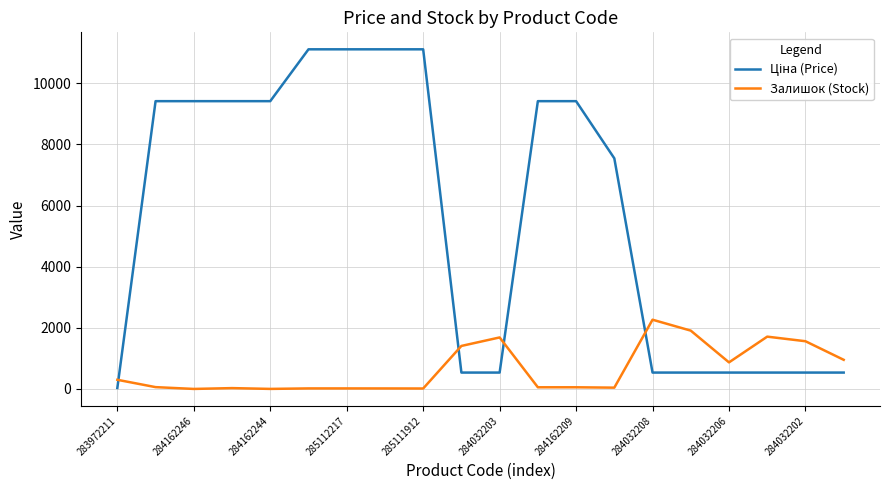

What is the maximum value shown in the chart?

11113.6